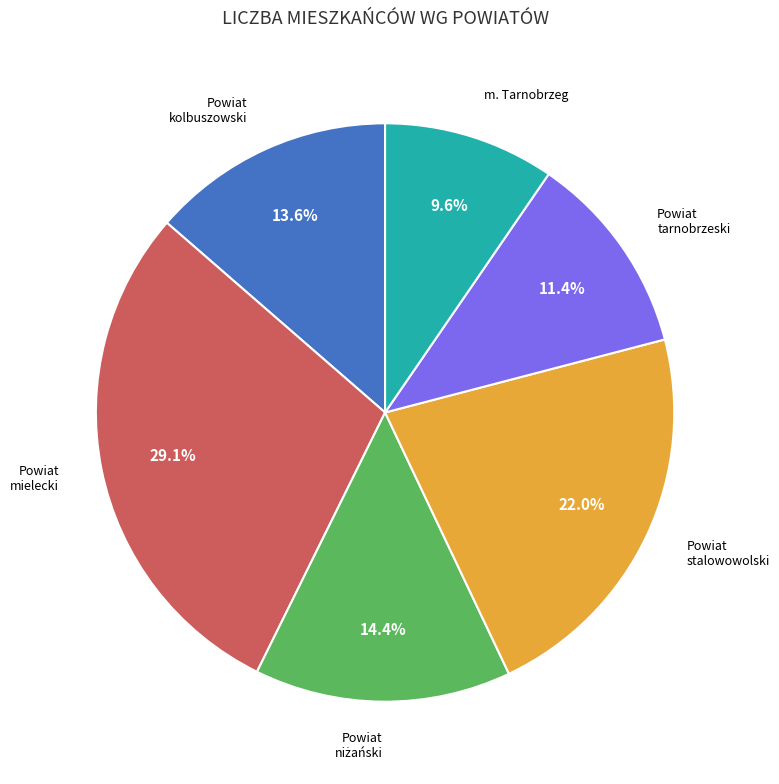

What is the ratio of the value at Powiat stalowowolski to the value at Powiat tarnobrzeski?

1.9